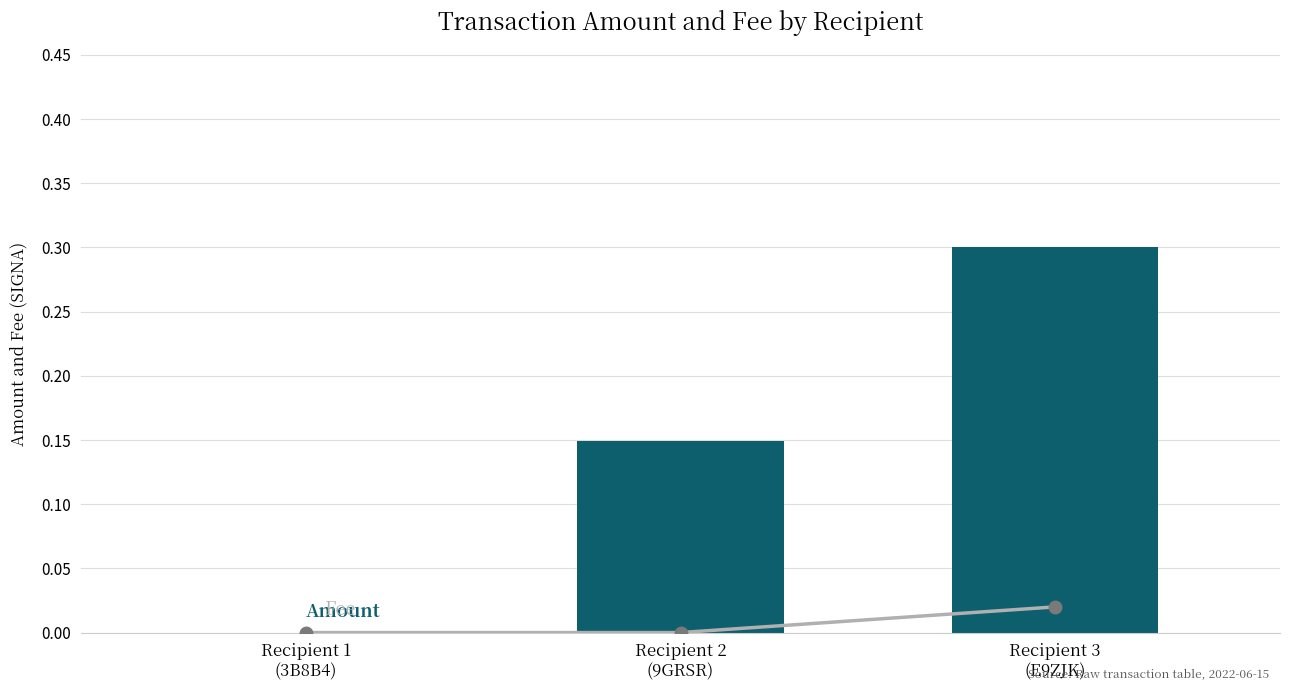

What are all the series names shown in the legend?

Fee, Amount